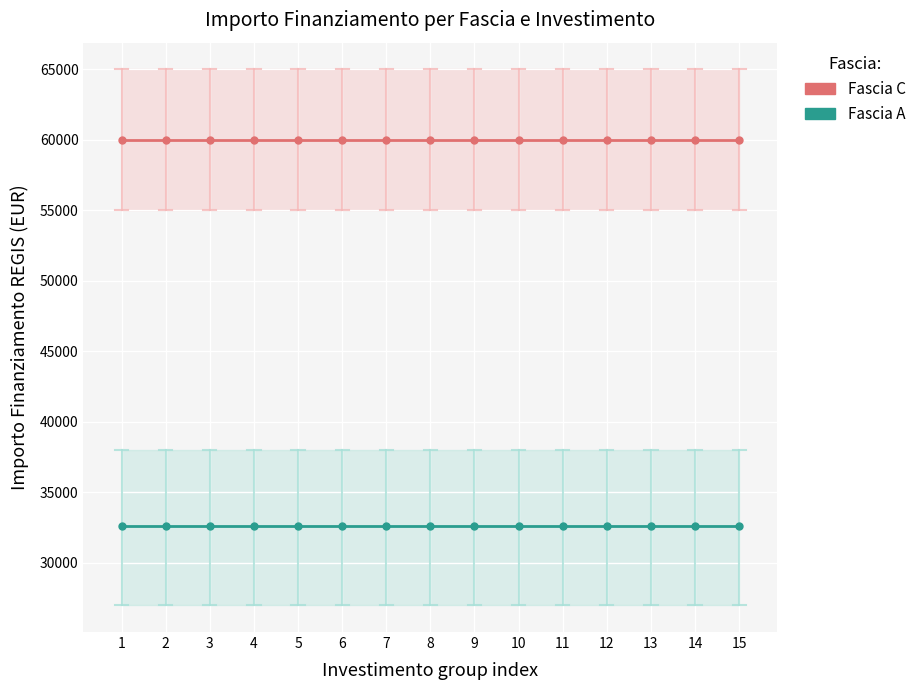

What is the greatest value displayed?

59966